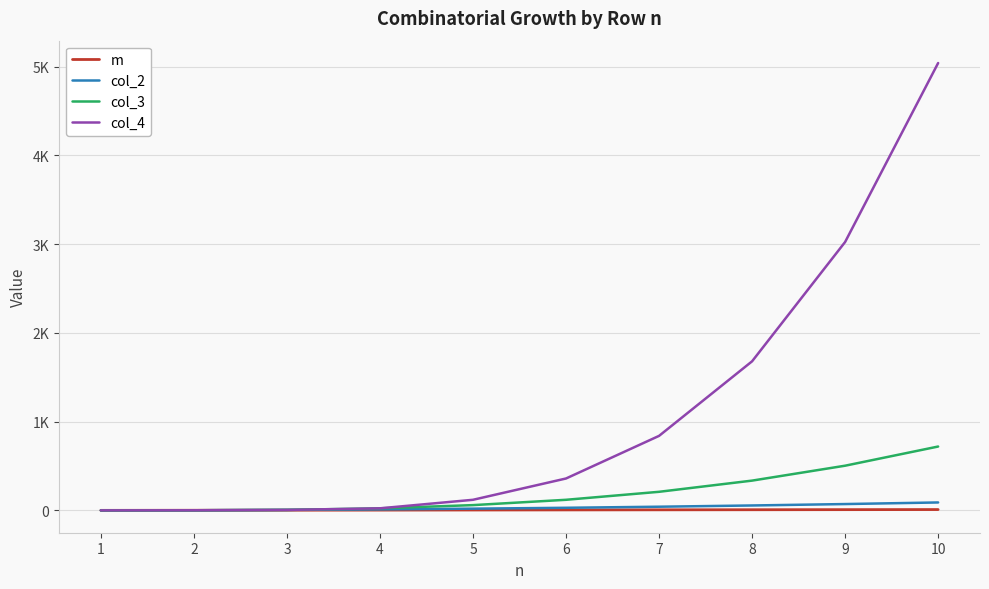

Rank the series by their maximum value, from lowest to highest.

m, col_2, col_3, col_4